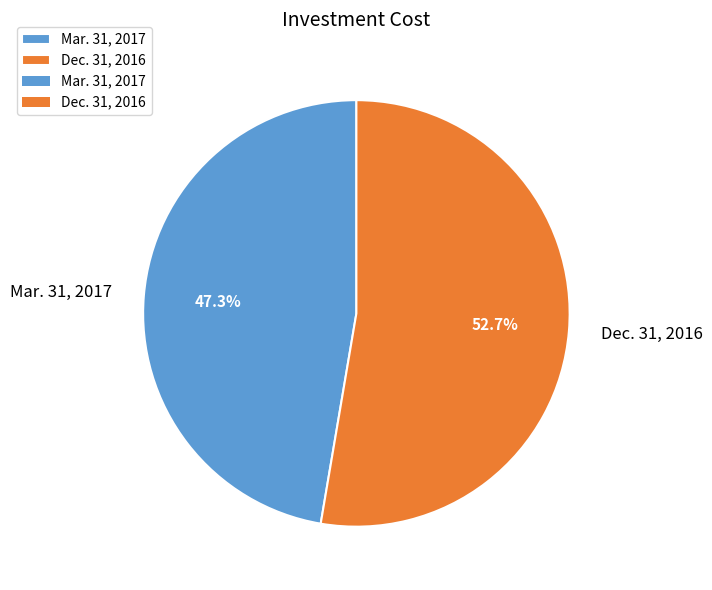

Which slice represents more than half of the pie?

Dec. 31, 2016